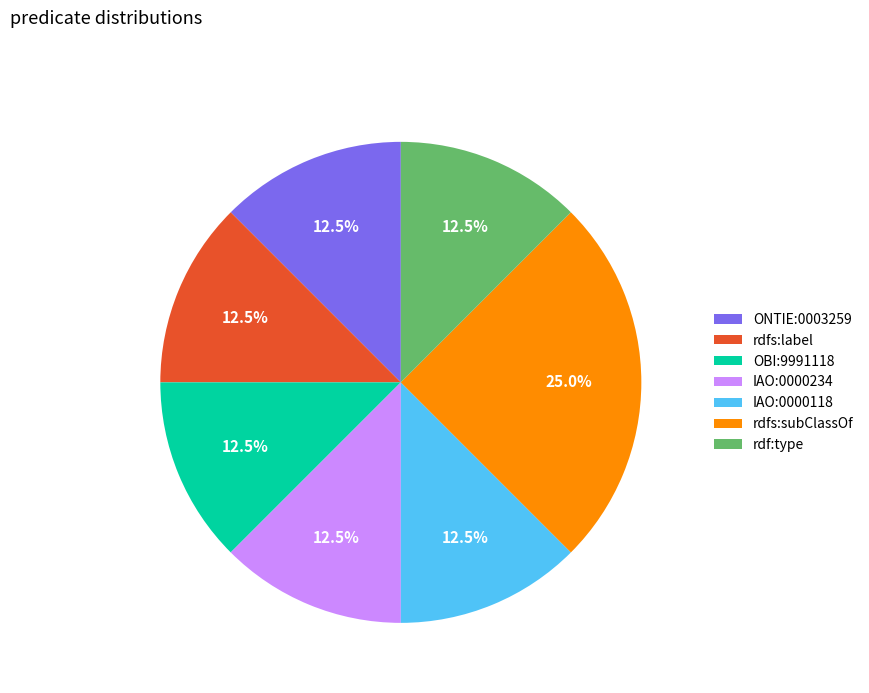

To the nearest percent, what is the difference between the rdfs:subClassOf and rdf:type slice percentages?

12%